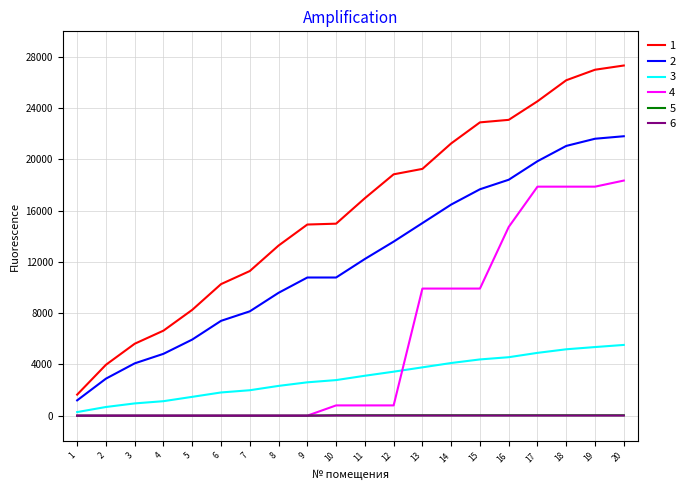

True or false: 1 and 4 intersect in this chart.

False